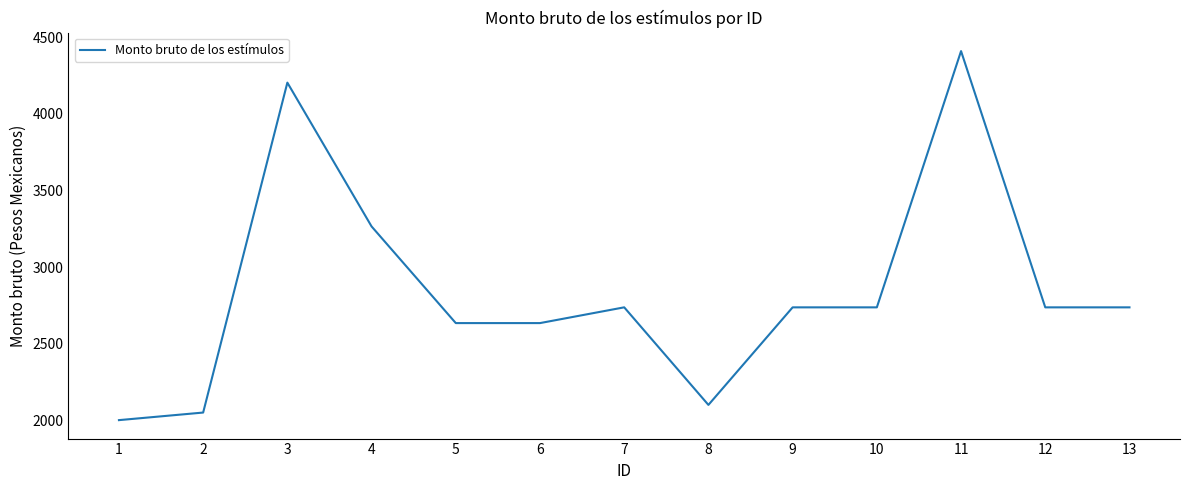

Where is the data nearest to the value 3204?

4